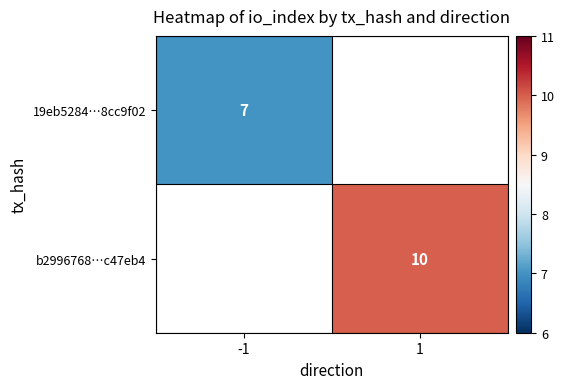

Between -1 and 1, which is larger?

1